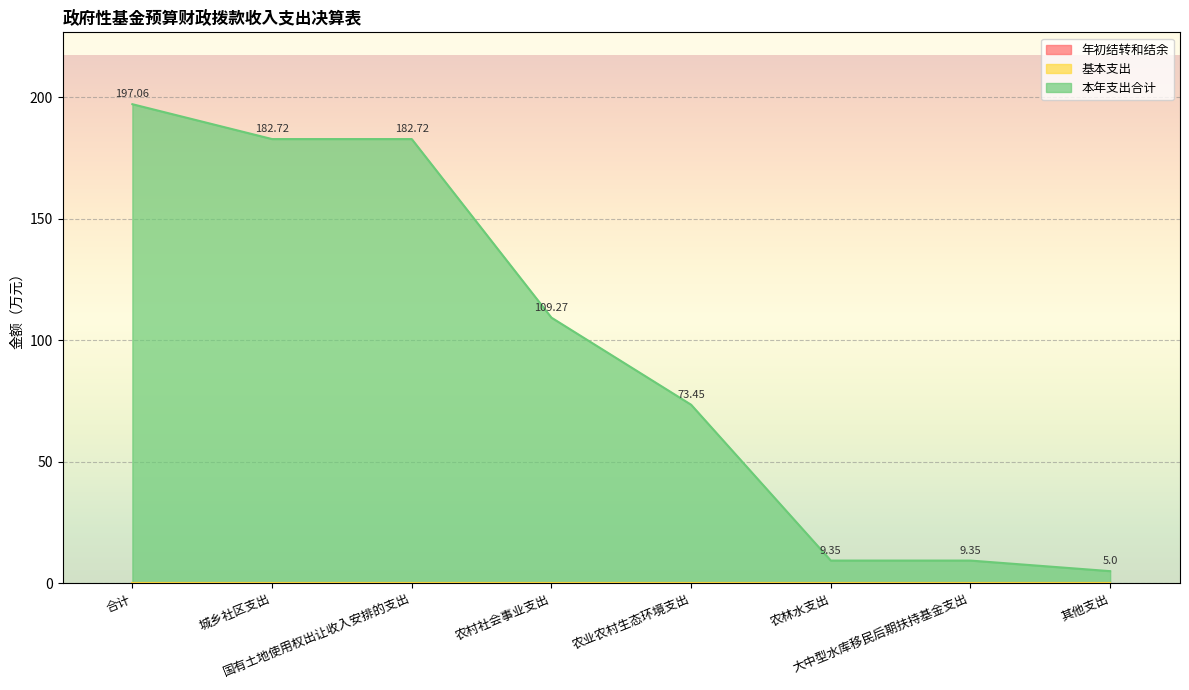

What is the difference between the highest and lowest values at 合计?

197.1